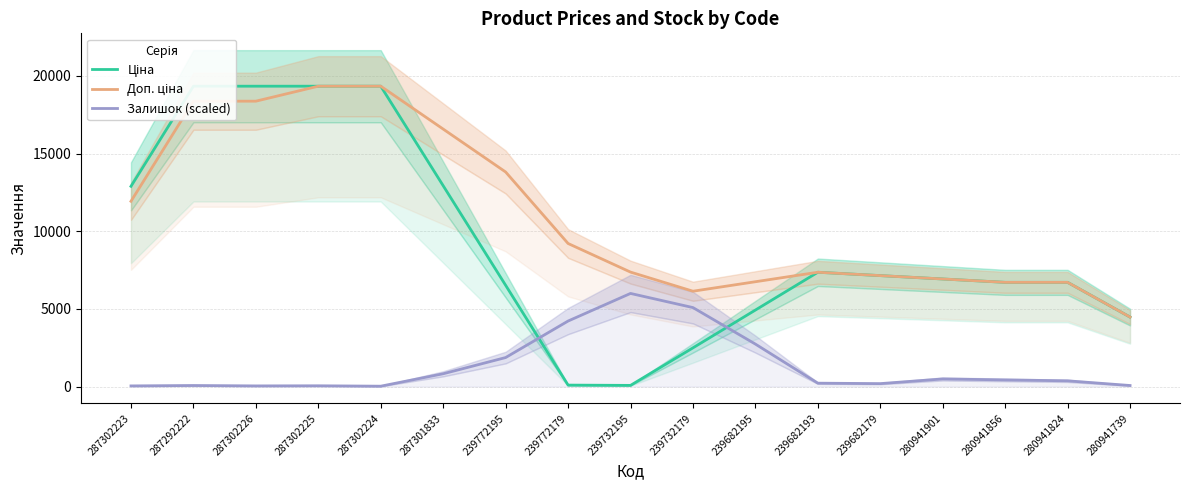

Reading left to right, what are all the values shown in this chart?

Ціна: 12895.4	19343.1	19343.1	19343.1	19343.1	12932.2	6521.4	92.1	73.7	2490.3	4925.2	7360.2	7143.5	6926.9	6710.2	6710.2	4473.5
Доп. ціна: 11930.4	18378.1	18378.1	19343.1	19343.1	16580.4	13817.7	9212.7	7370.3	6138.7	6749.5	7360.2	7143.5	6926.9	6710.2	6710.2	4473.5
Залишок (scaled): 40.4	66.1	40.4	47.8	22.0	823.0	1866.3	4217.6	5995.8	5084.7	2733.4	216.8	187.4	488.6	426.2	367.4	66.1